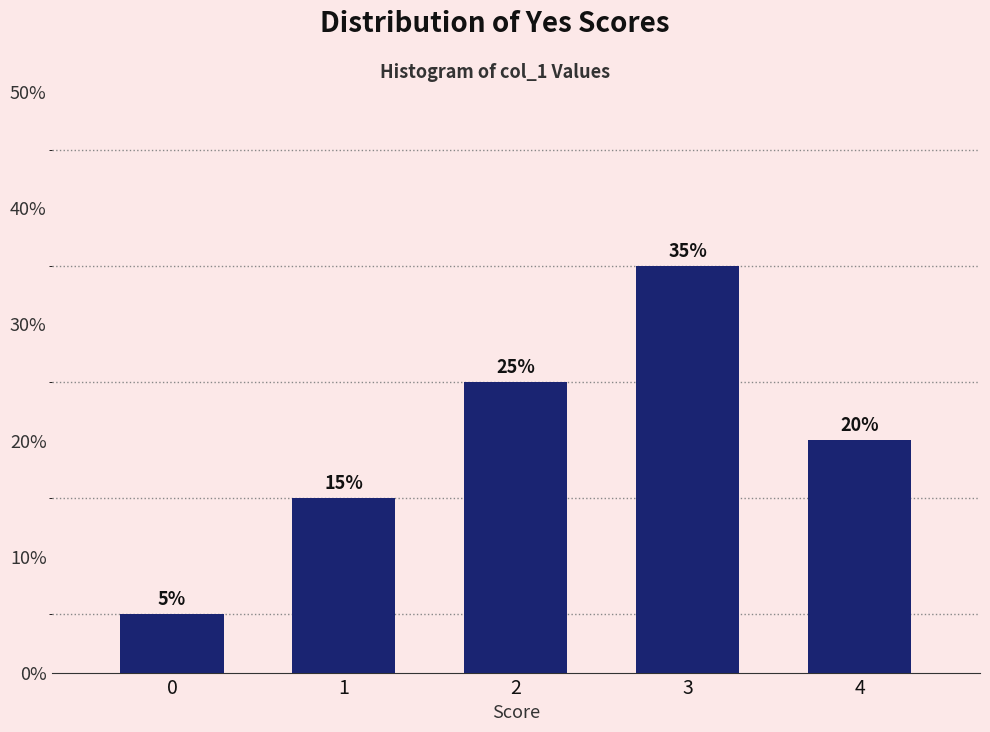

Reading left to right, what are all the values shown in this chart?

5	15	25	35	20